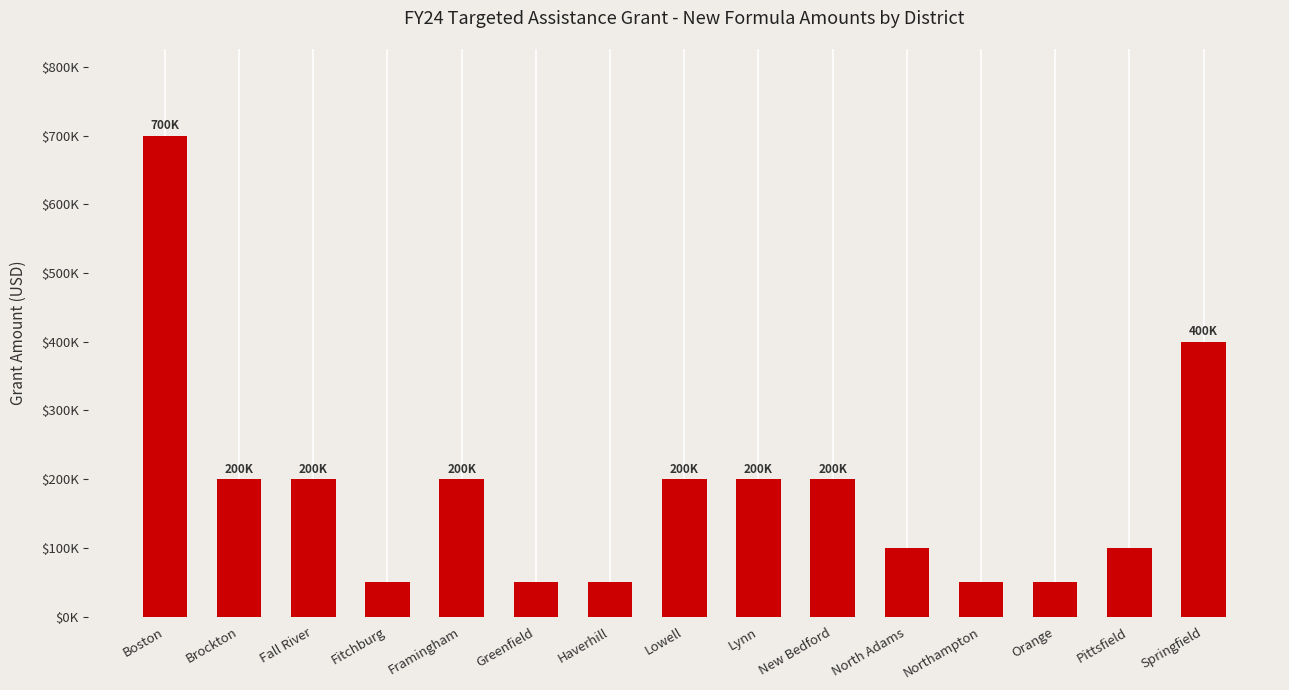

Are the bars horizontal?

No